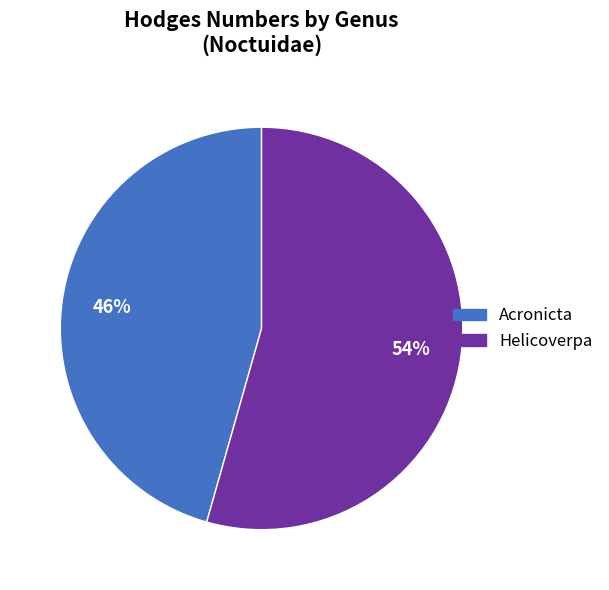

True or false: Helicoverpa accounts for 54% of the total.

True